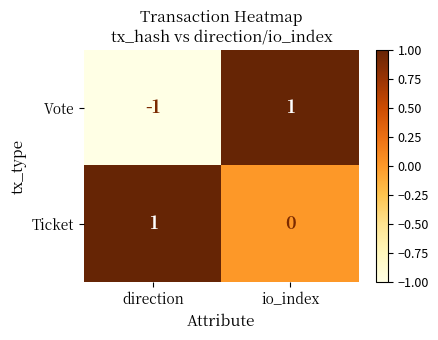

At which label is Ticket closest to 0?

io_index